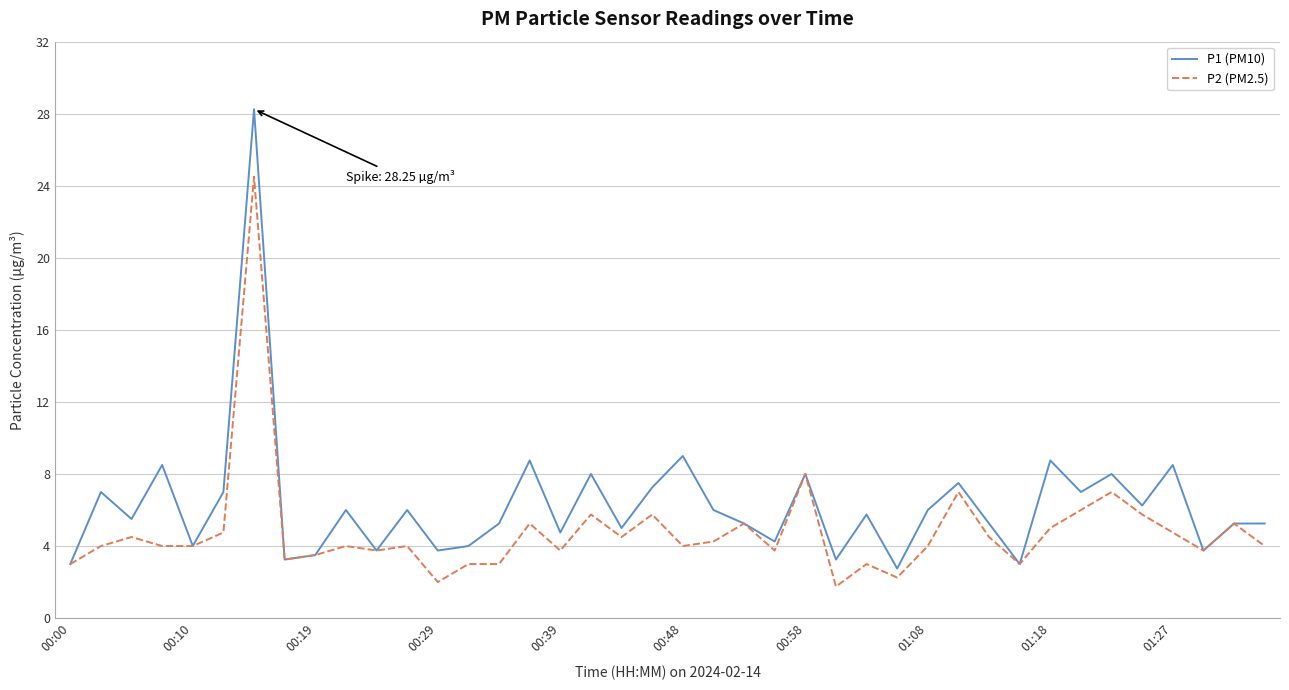

What is the minimum value for P2 (PM2.5)?

1.8